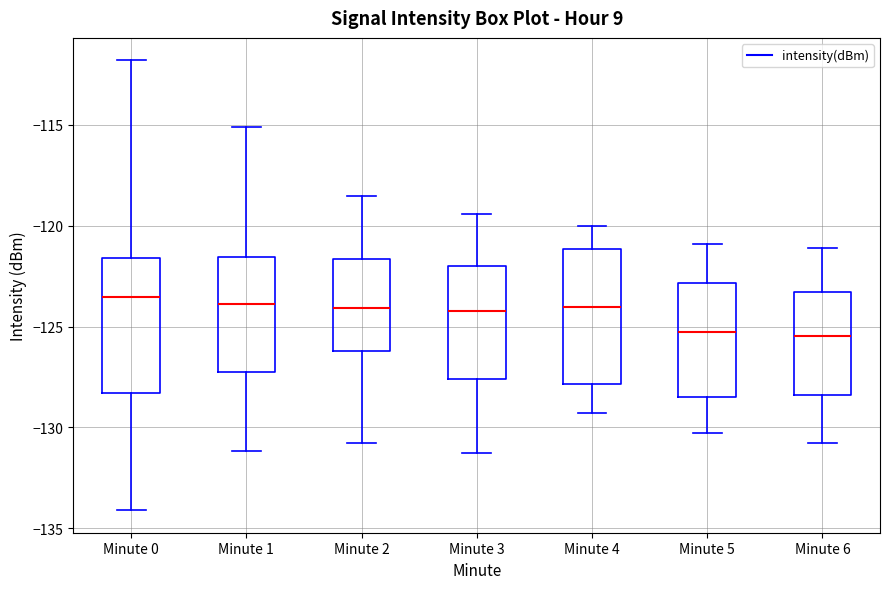

Where is the upper edge of the box for Minute 2 on the y-axis? The values are not printed on the chart, so give them approximately, as read against the axis.

-121.5